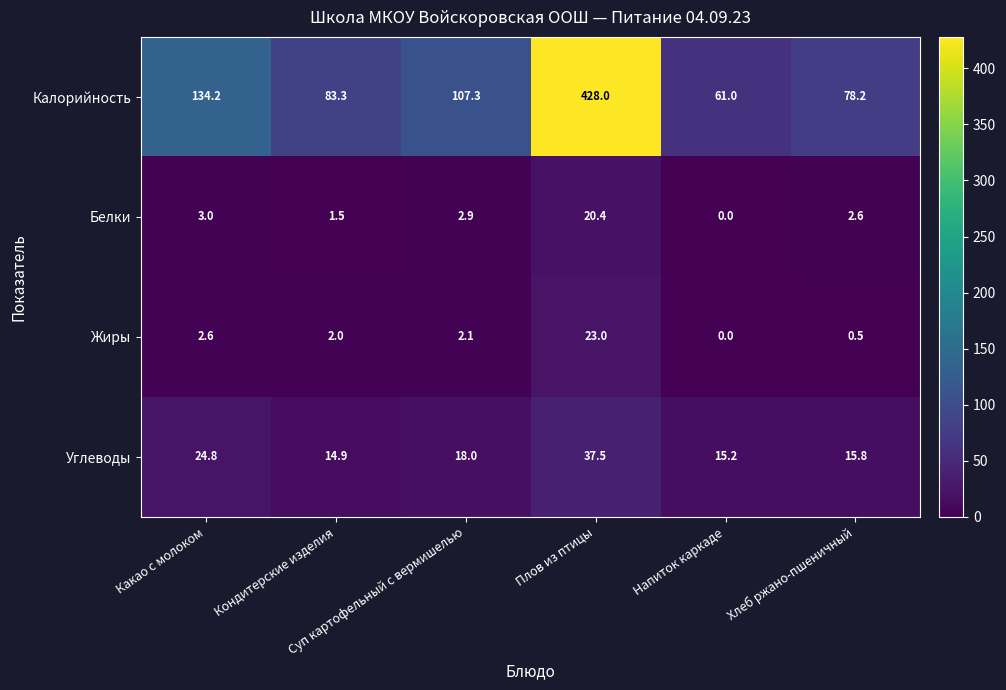

Which category has the lowest value across all series?

Напиток каркаде